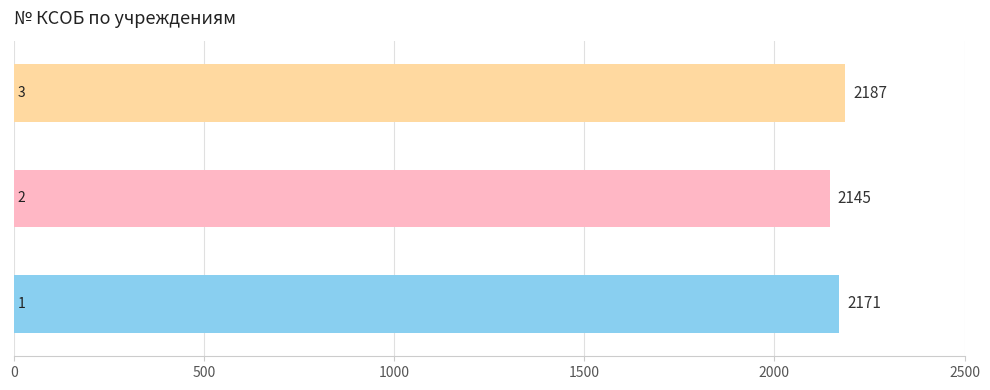

Are the bars grouped side by side (vs. stacked)?

No